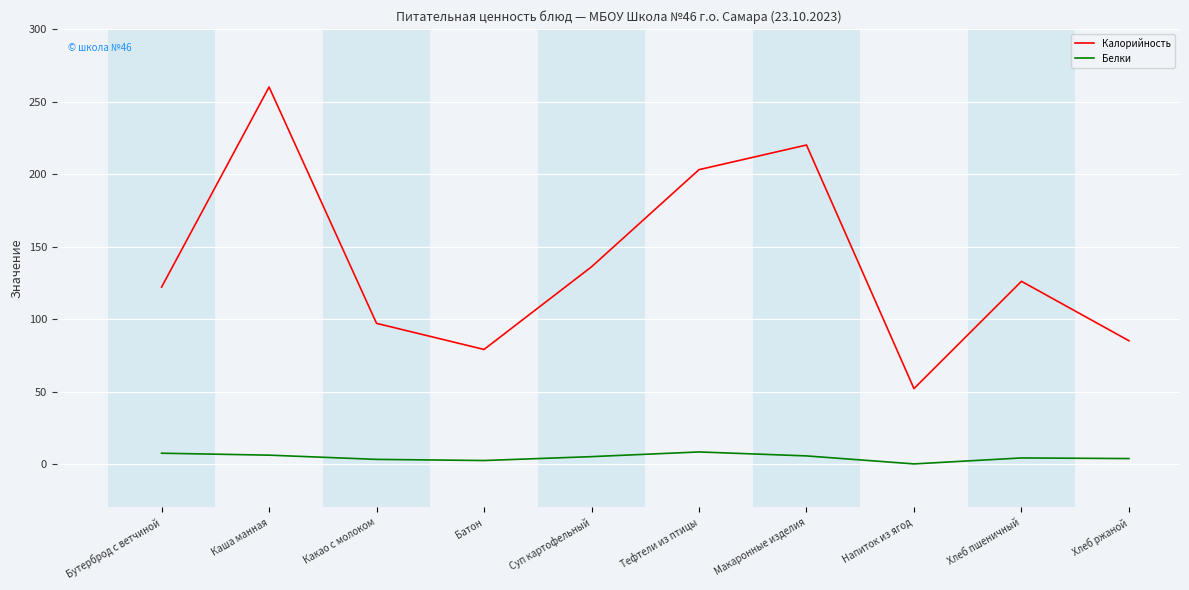

At Батон, list the series in order from smallest to largest.

Белки, Калорийность